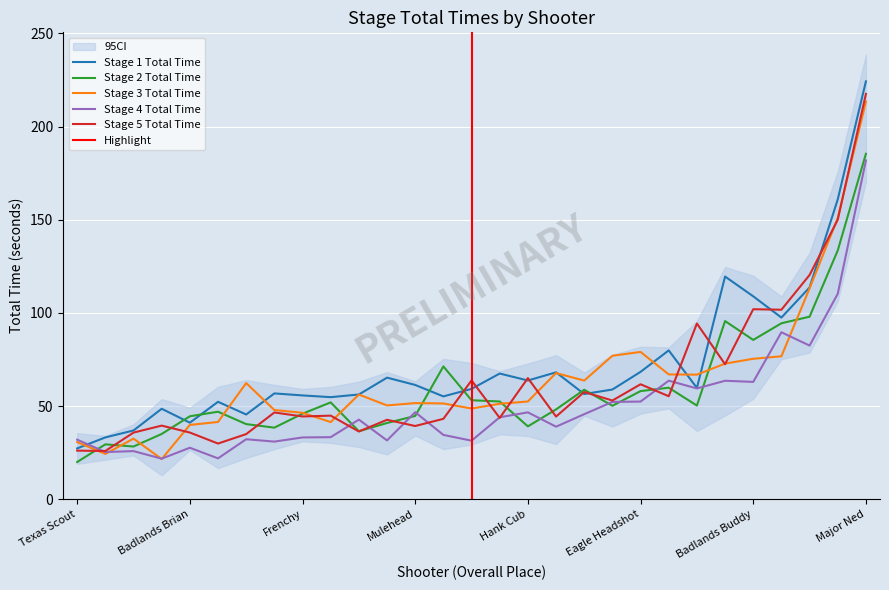

What is the total value across all series at Lock Em Up John?

215.3